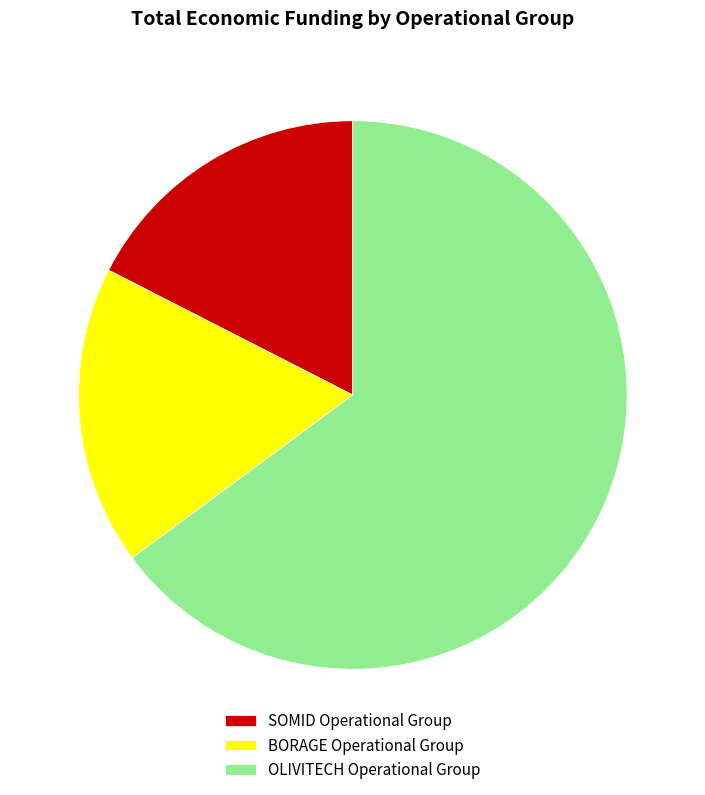

Does BORAGE Operational Group account for over 50% of the chart?

No